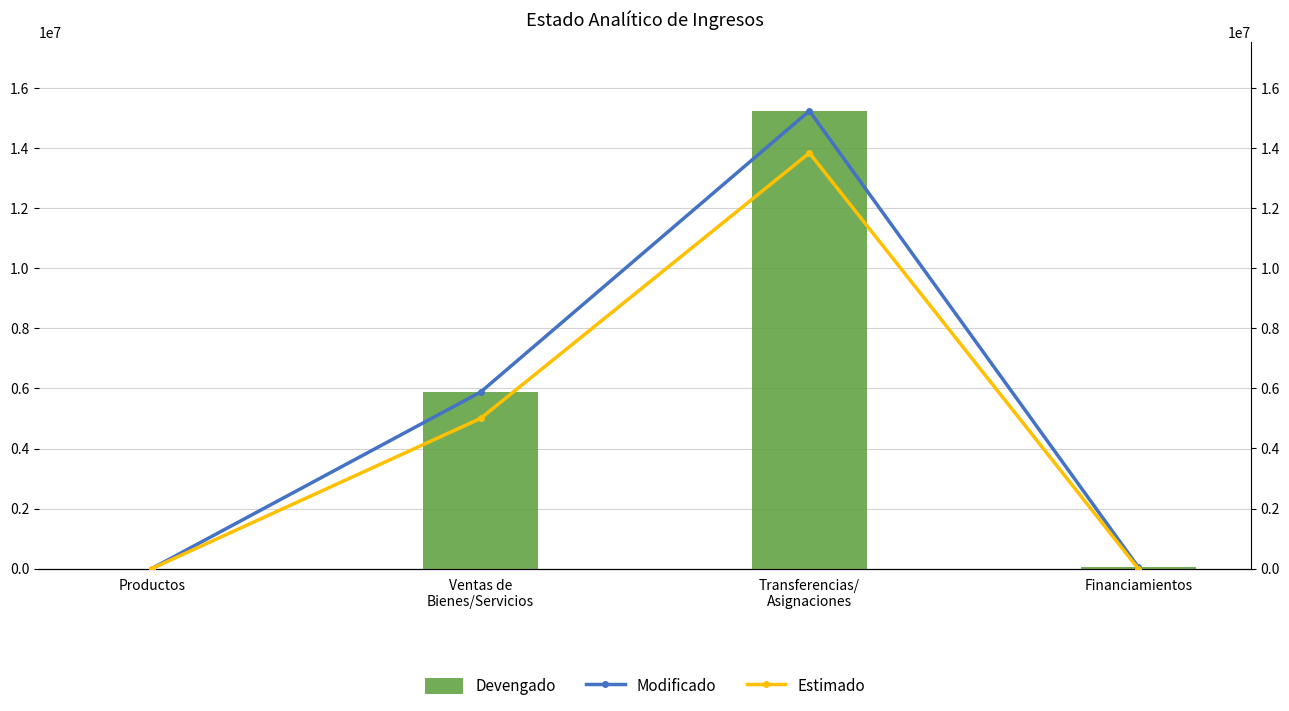

Which category has the lowest value in the Modificado series?

Productos